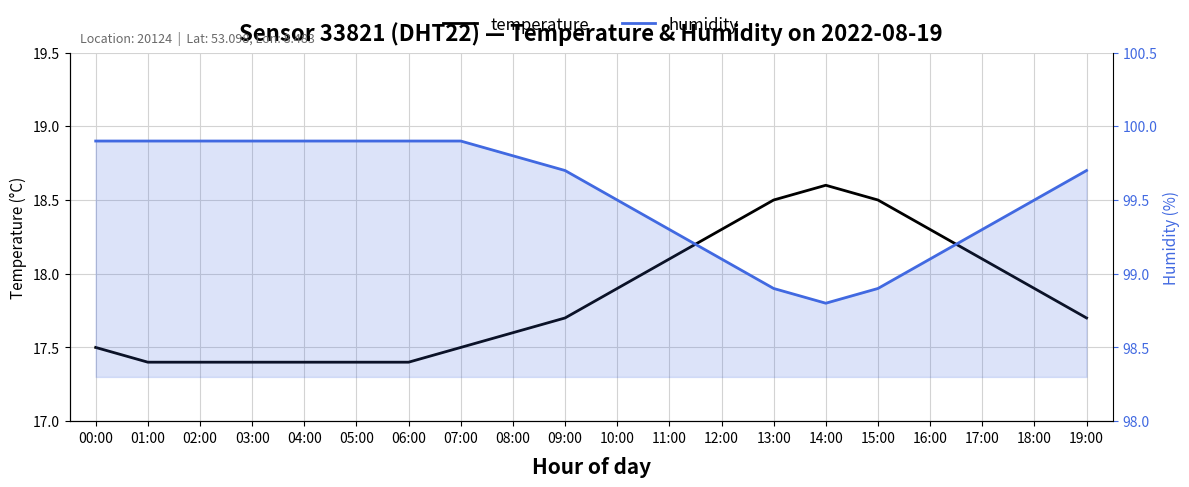

Is the value of temperature at 04:00 greater than the value of humidity at 19:00?

No